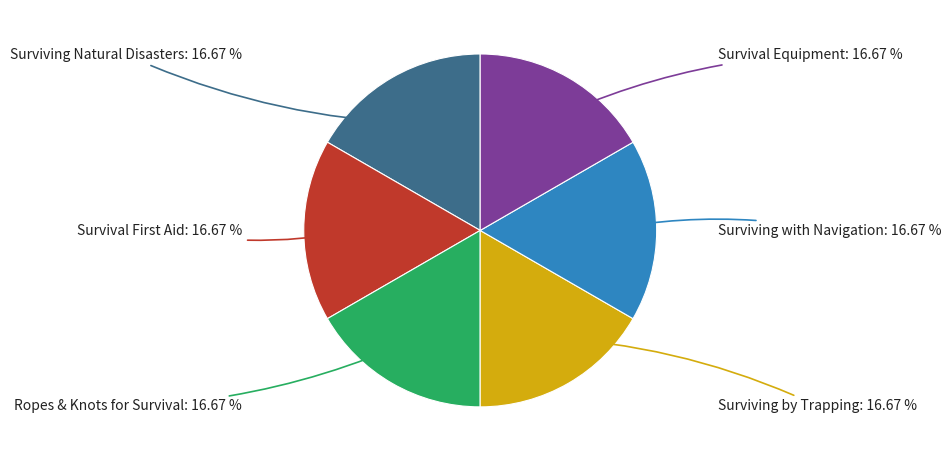

To the nearest percent, what portion does Surviving by Trapping represent?

17%